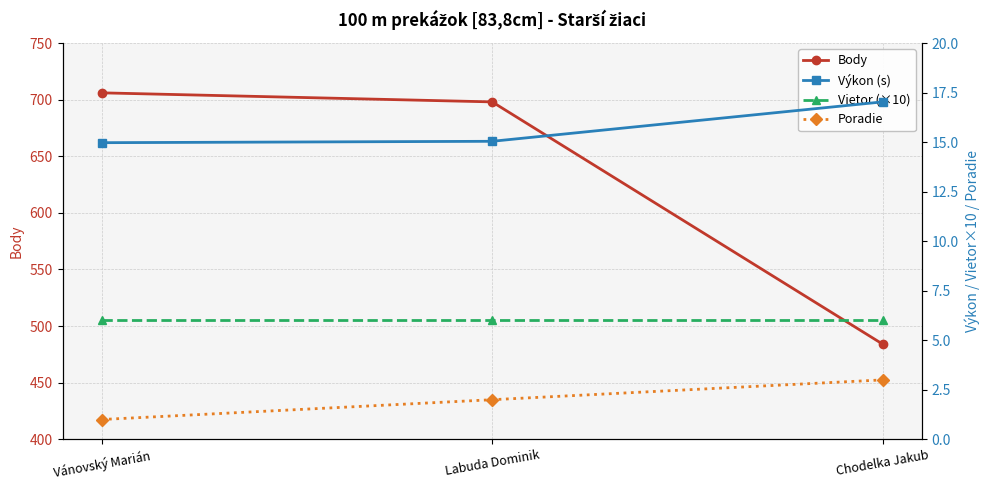

Which category has the highest value in the Vietor (×10) series?

Vánovský Marián